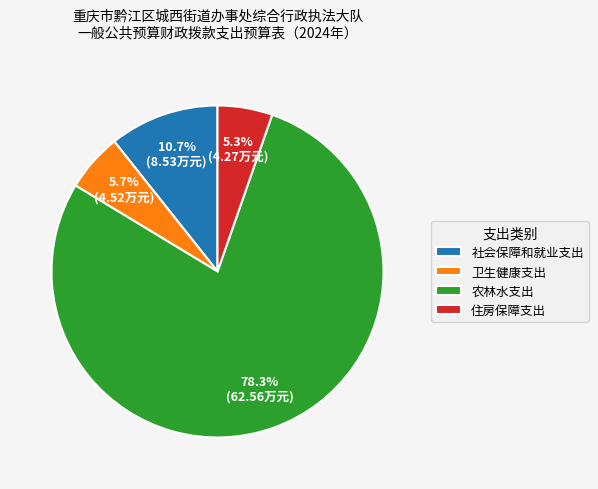

Is it true that 社会保障和就业支出 is 1% of the pie?

False